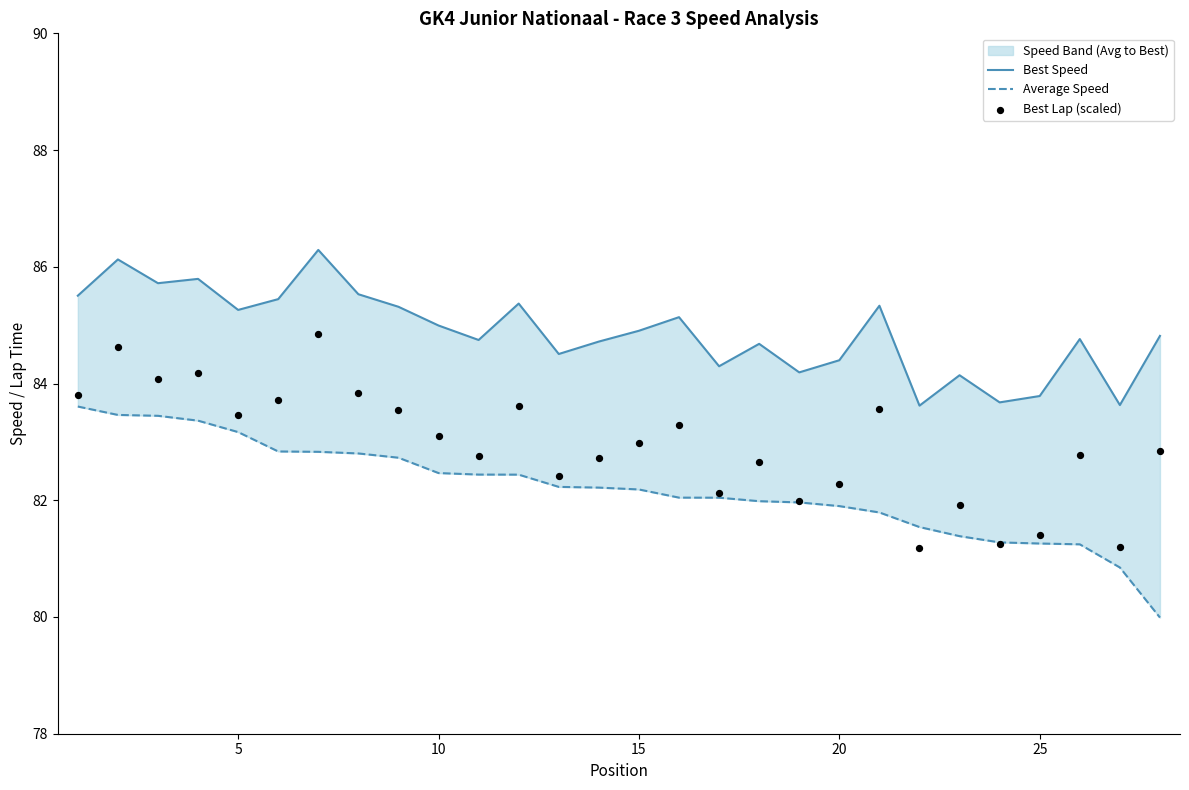

At how many categories does at least one series exceed 83?

28